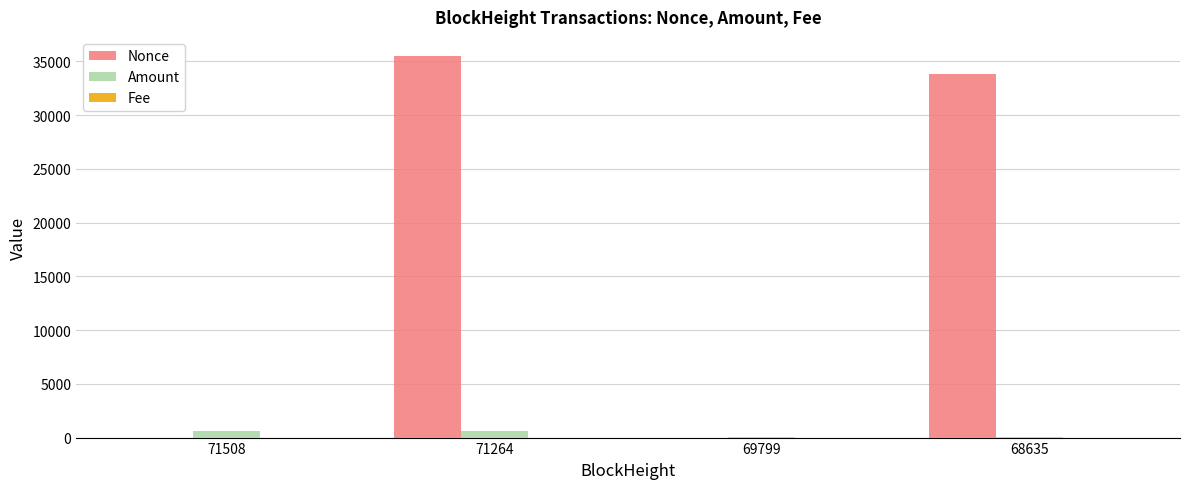

The Nonce series shows 49947.3 at 71264. True or false?

False